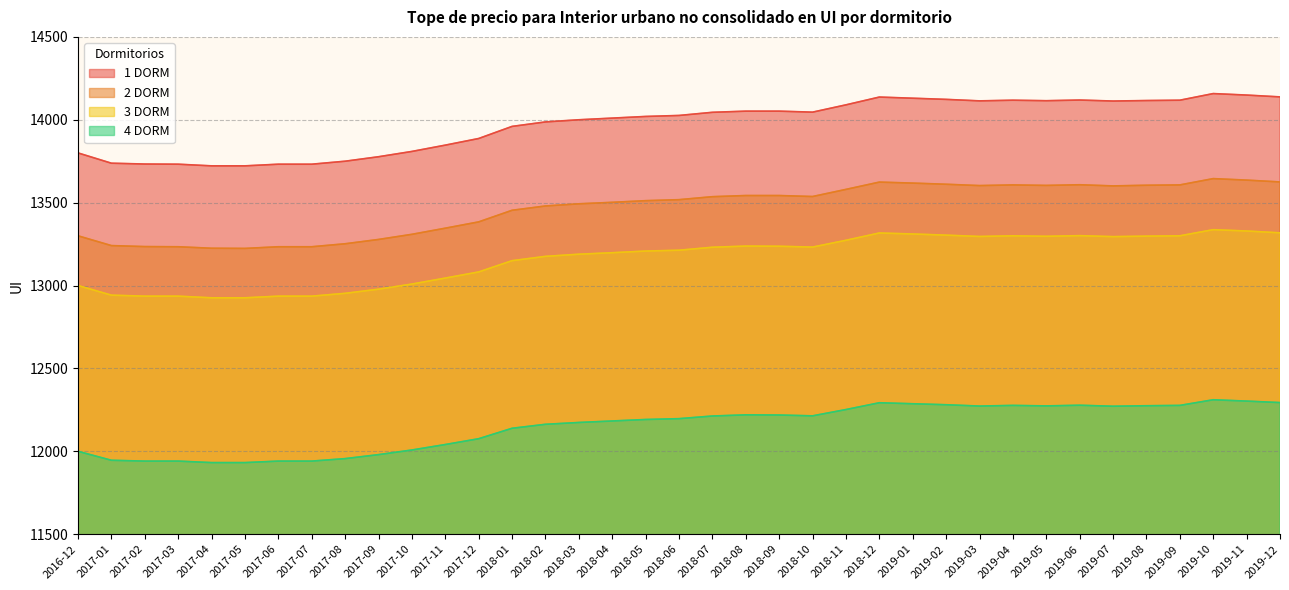

What is the label of the 21st point from the right?

2018-04